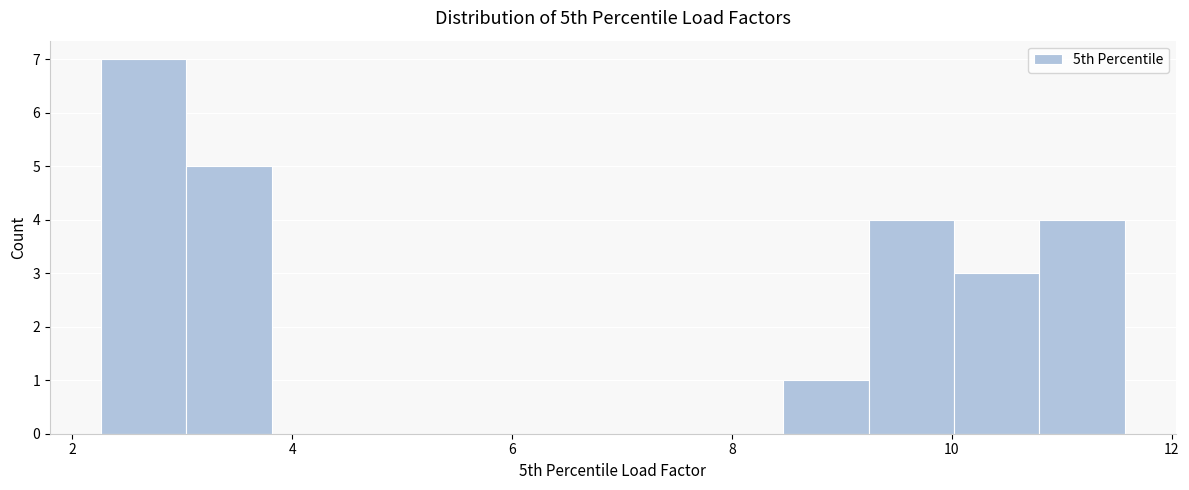

Around what value on the x-axis is the tallest bar? Give the approximate position of its centre, as read against the axis.

2.6